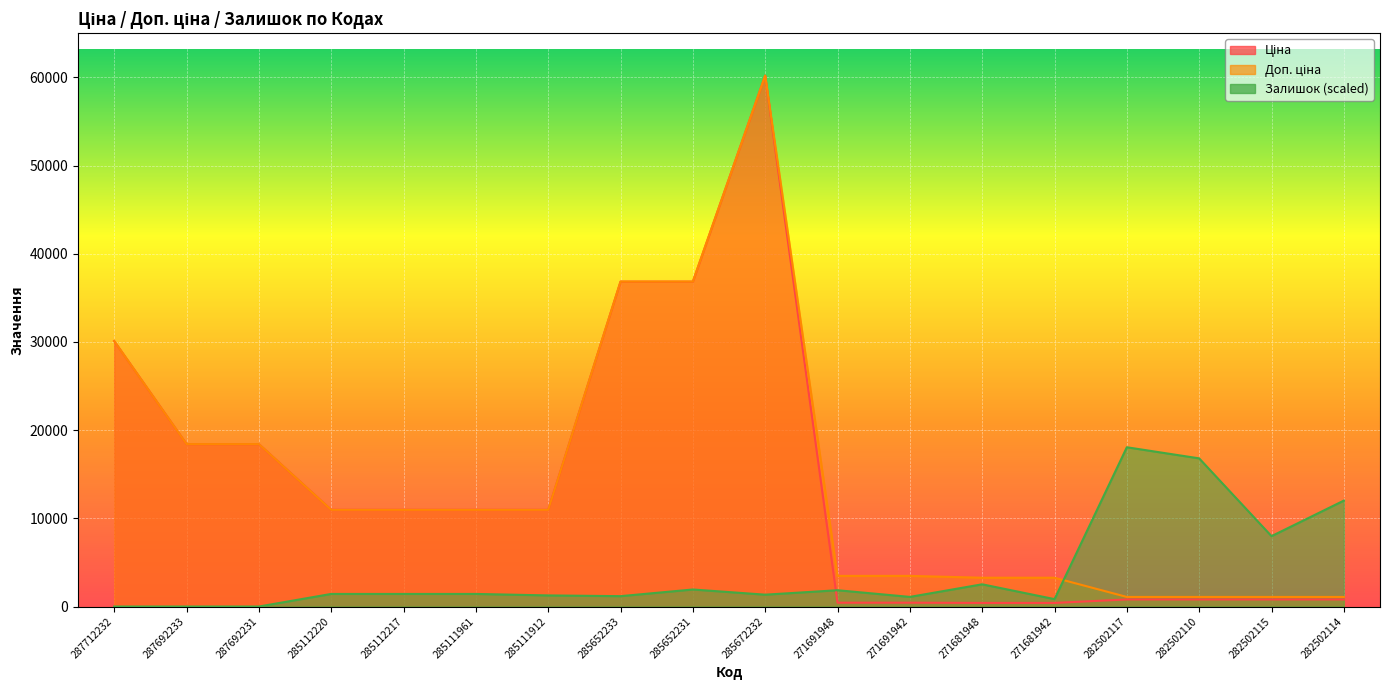

At how many categories does at least one series exceed 12784?

8